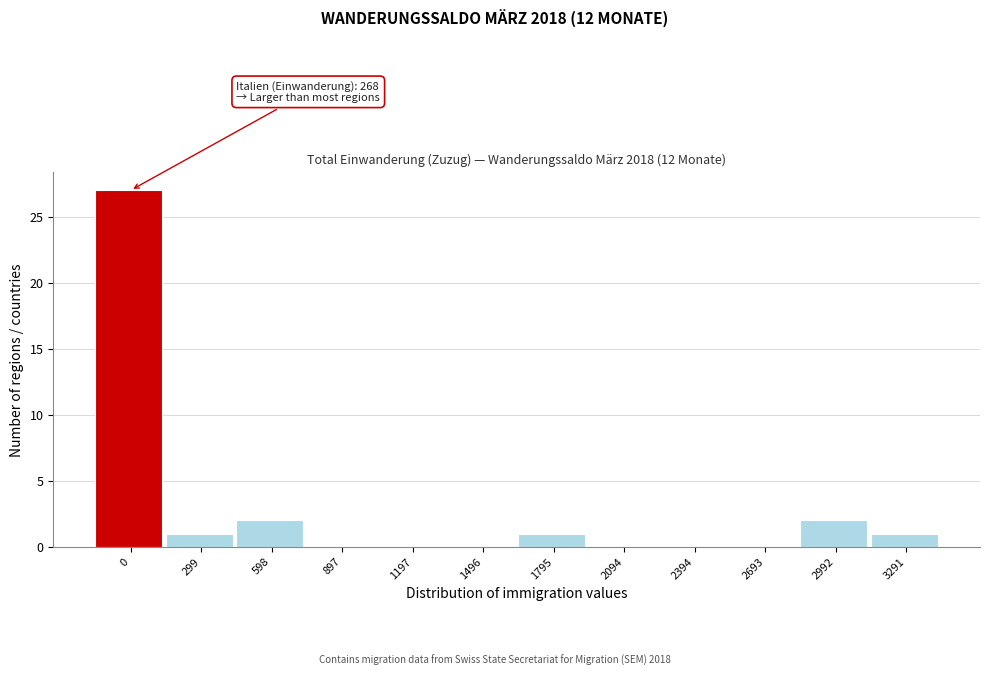

Reading left to right, transcribe all the data shown in this chart.

0=27	299=1	598=2	897=0	1197=0	1496=0	1795=1	2094=0	2394=0	2693=0	2992=2	3291=1